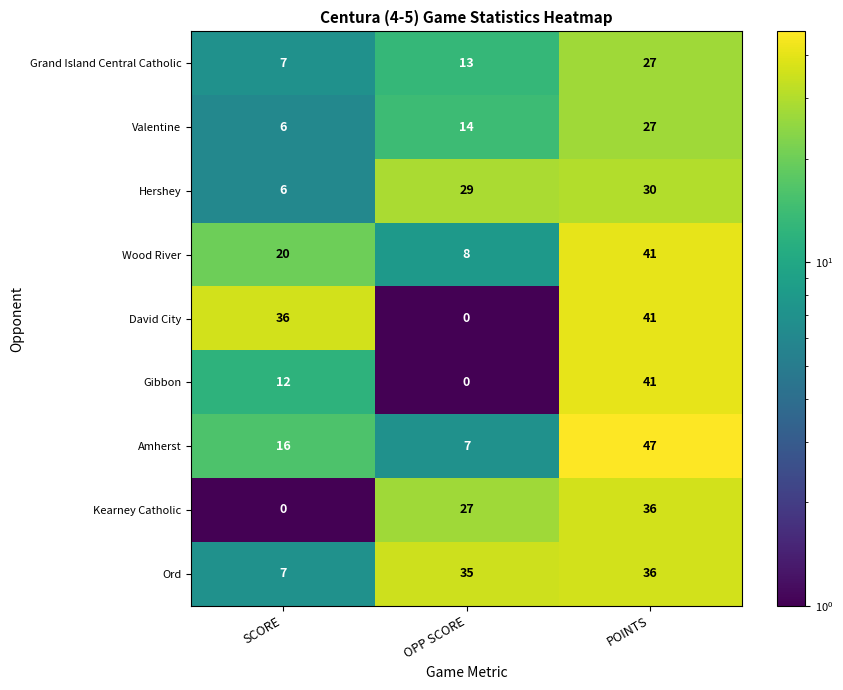

At how many categories does at least one series exceed 29?

3